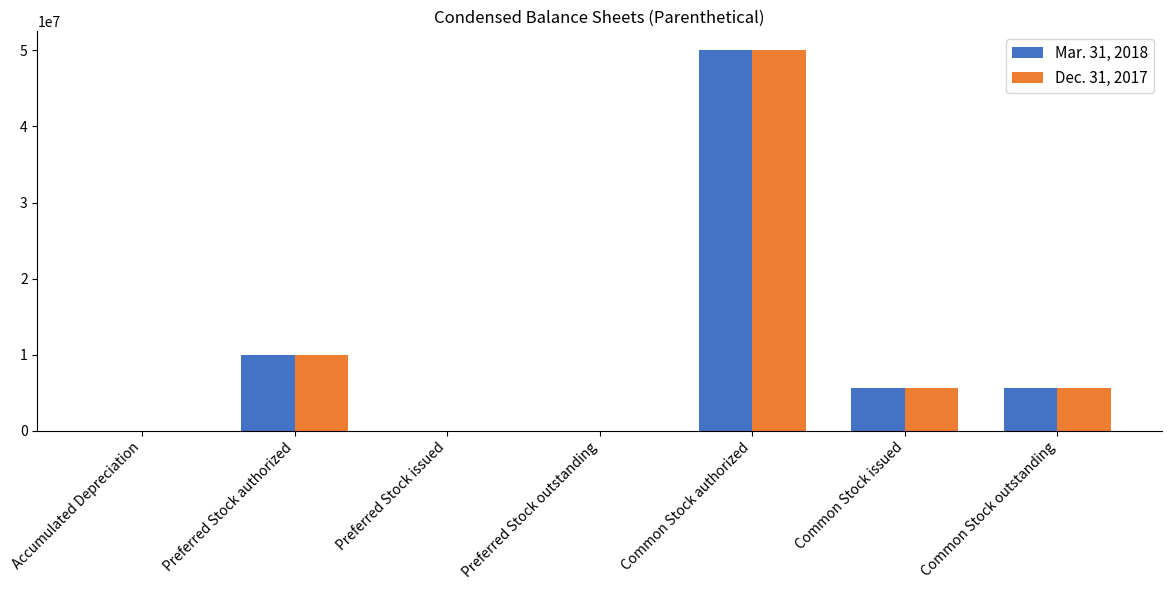

At which category is the sum across all series the highest?

Common Stock authorized